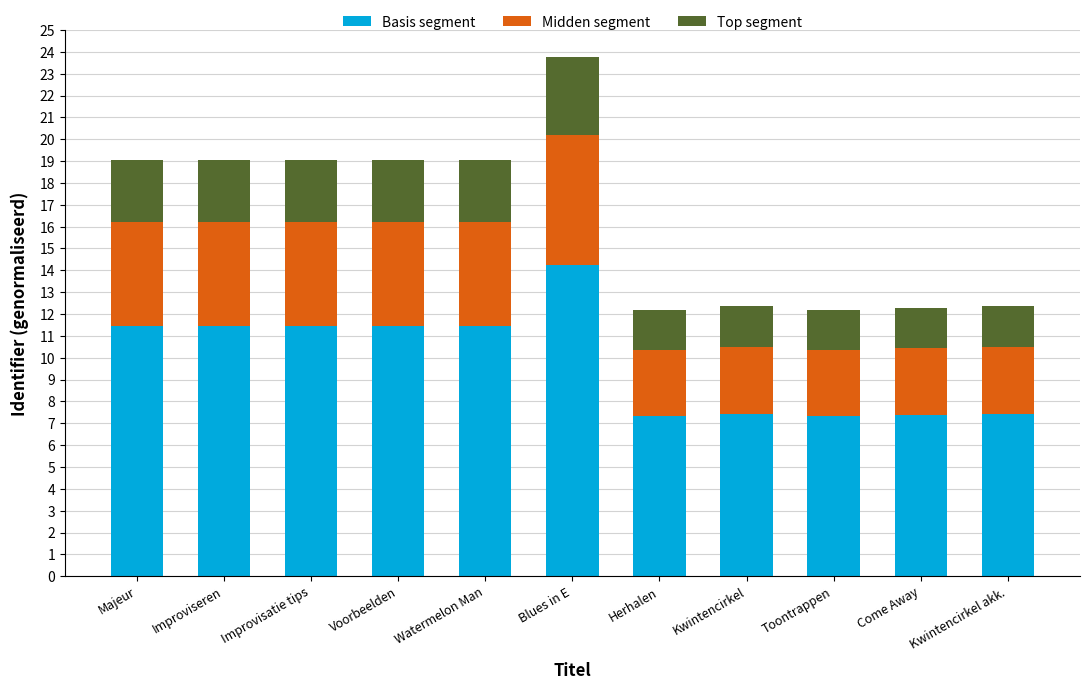

At which category is the sum across all series the highest?

Blues in E